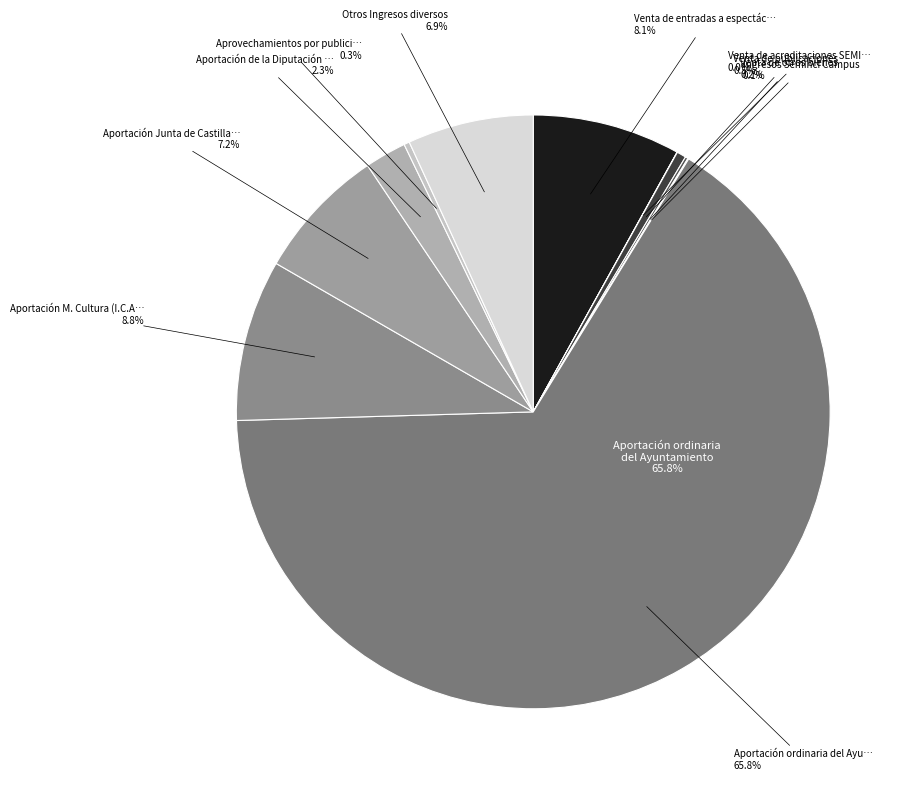

True or false: Aportación ordinaria del Ayuntamiento accounts for 66% of the total.

True